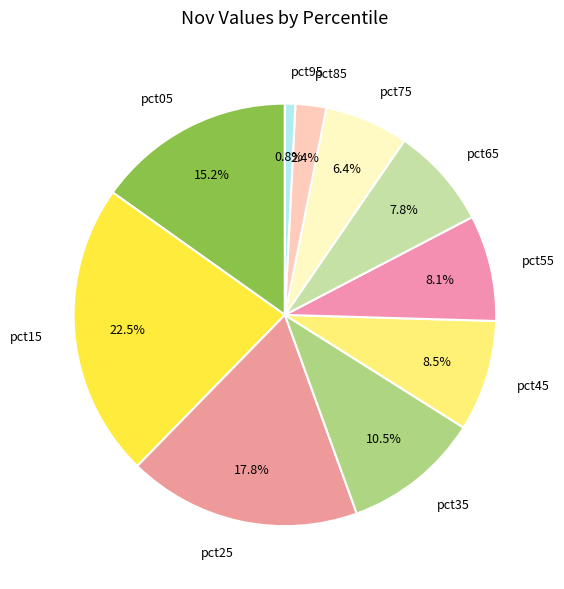

Is it true that pct85 is 16% of the pie?

False